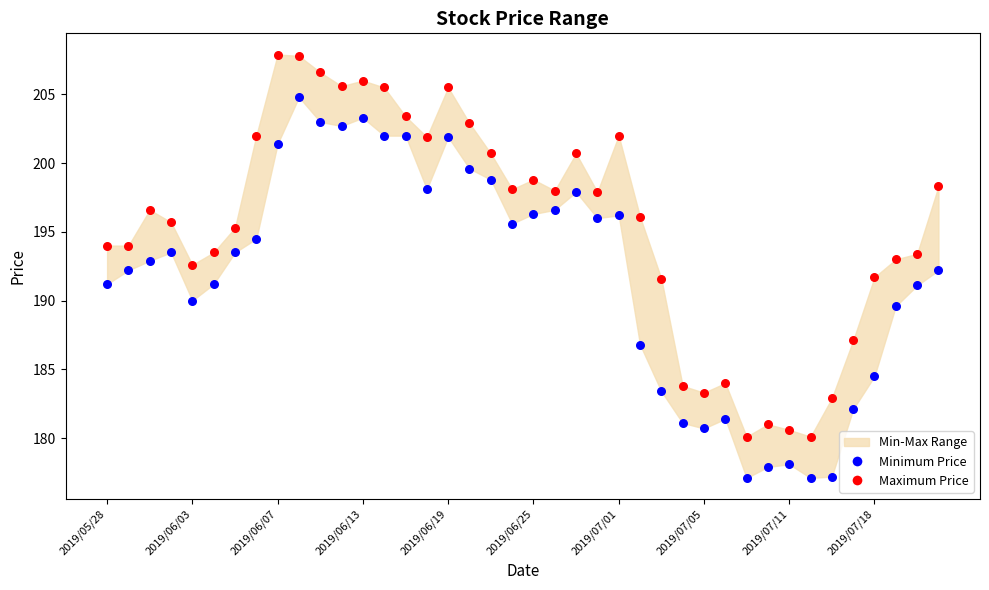

Across all data points, what is the range of Y values (max minus min)?

30.8